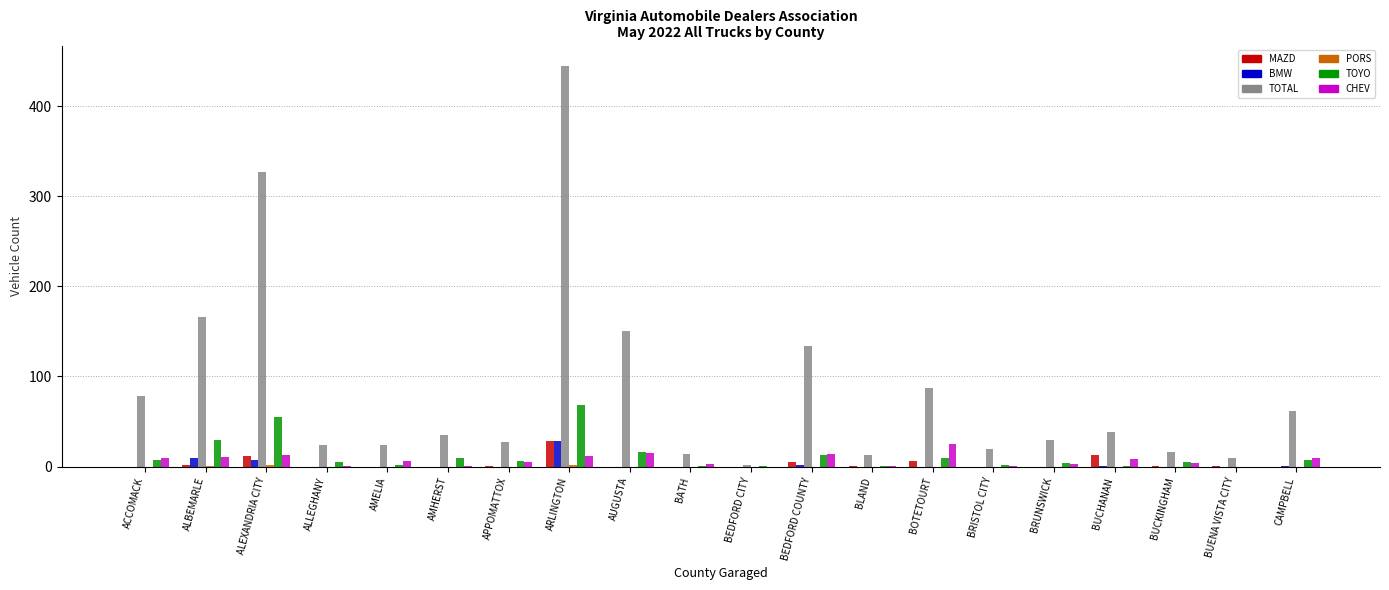

How many groups of bars are there?

20